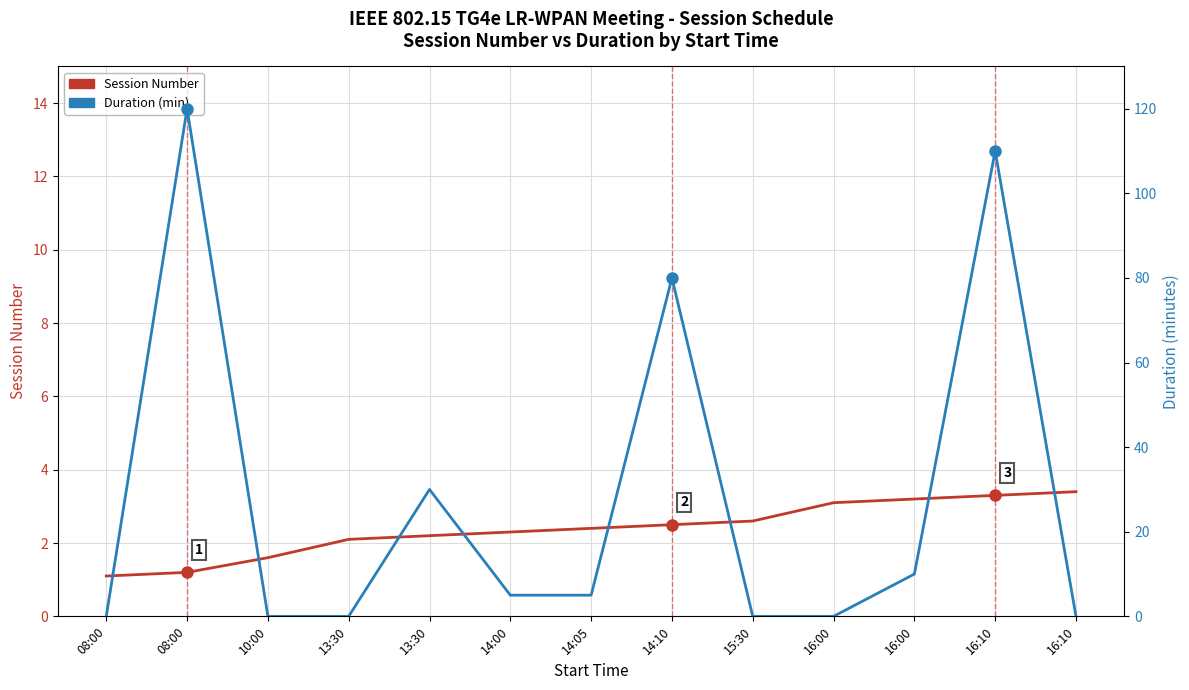

Reading left to right, extract all data points from this chart.

Session Number: 1.1	1.2	1.6	2.1	2.2	2.3	2.4	2.5	2.6	3.1	3.2	3.3	3.4
Duration (min): 0.0	120.0	0.0	0.0	30.0	5.0	5.0	80.0	0.0	0.0	10.0	110.0	0.0